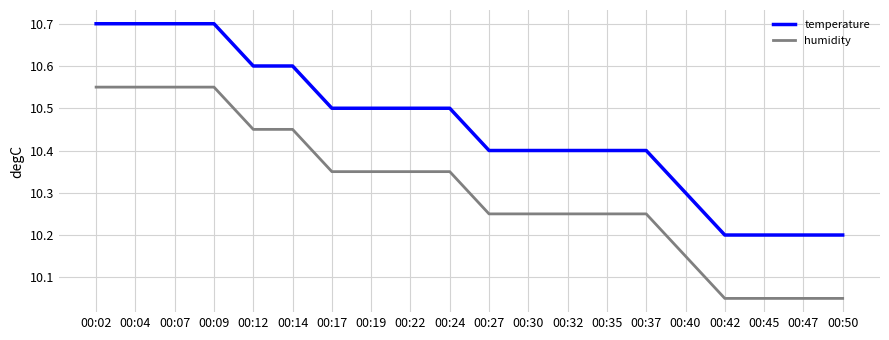

Rank the series by their average value, from lowest to highest.

humidity, temperature